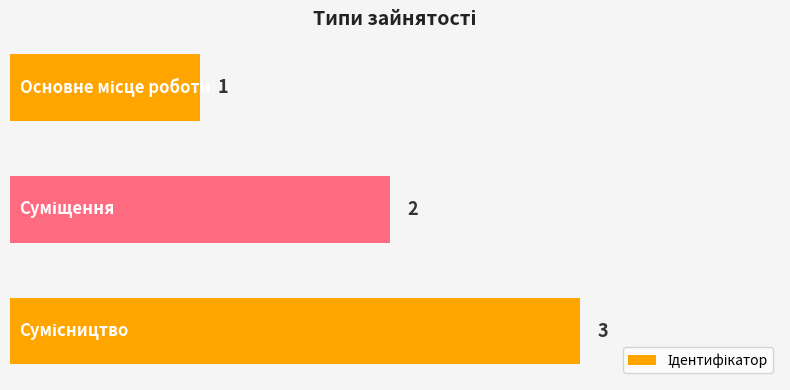

What is the maximum value shown in the chart?

3